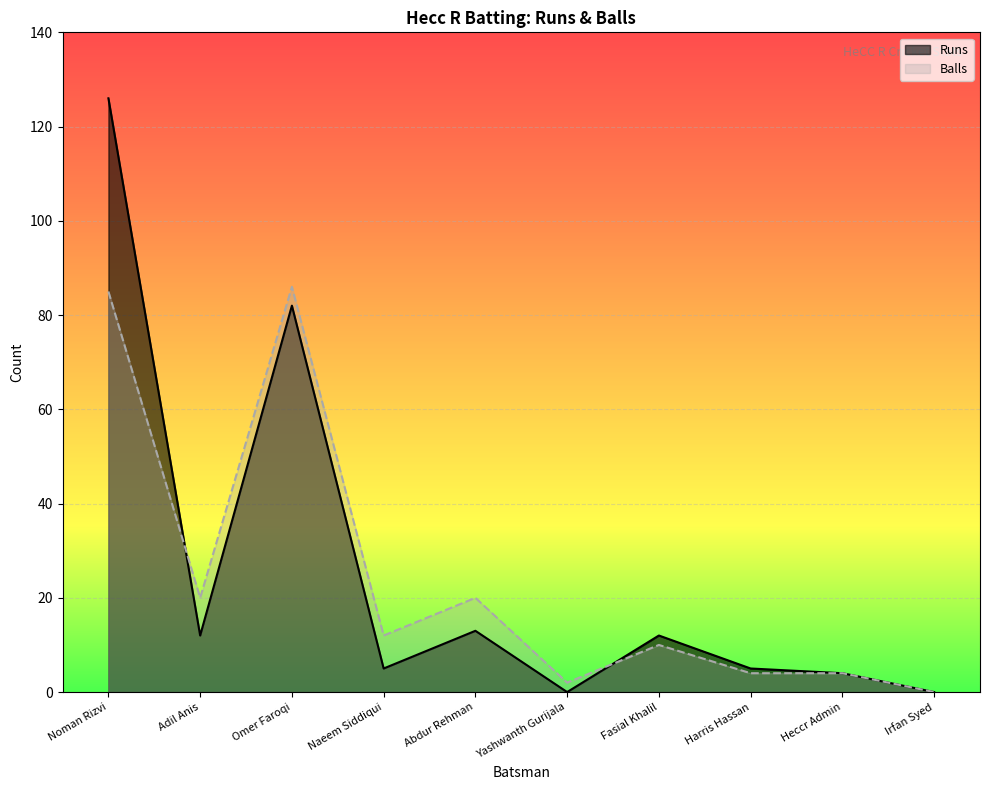

What is the average value of the Runs series?

26